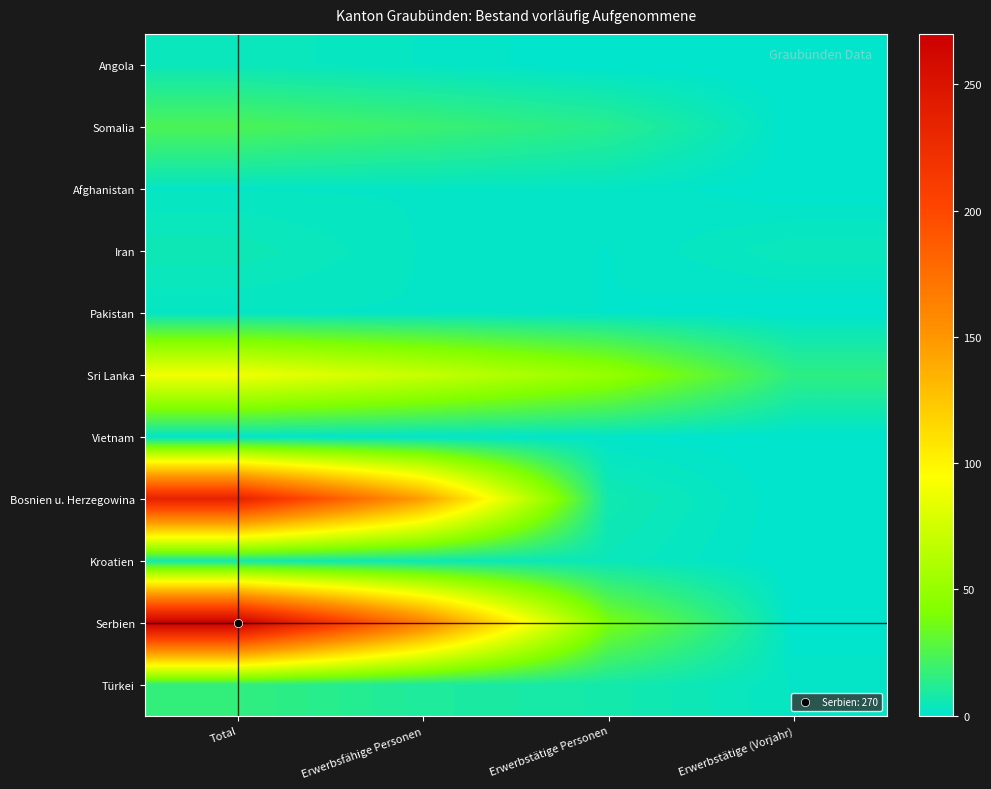

Which series changed the most between Total and Erwerbstätige (Vorjahr)?

Serbien